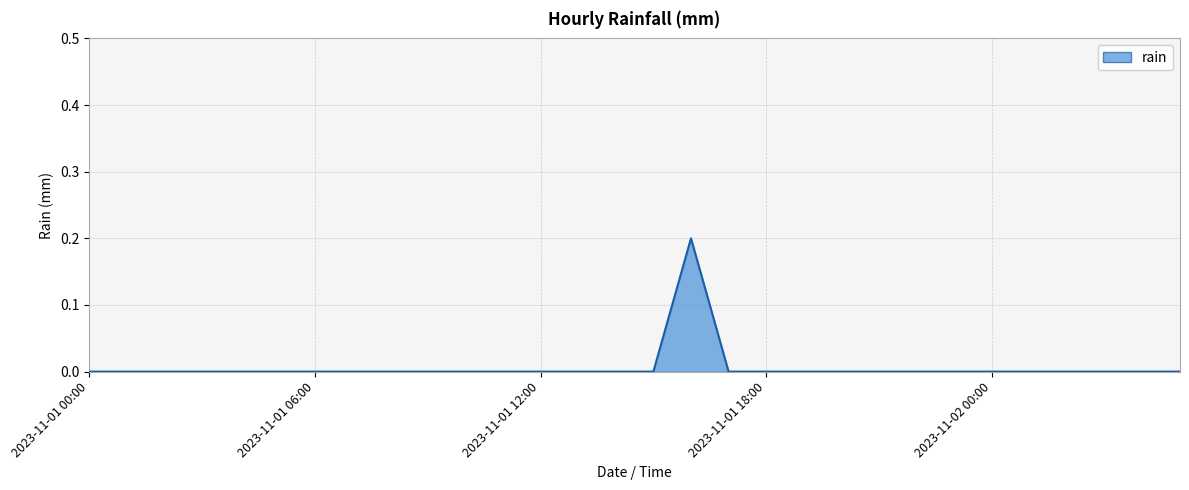

Does the chart have visible grid lines?

Yes